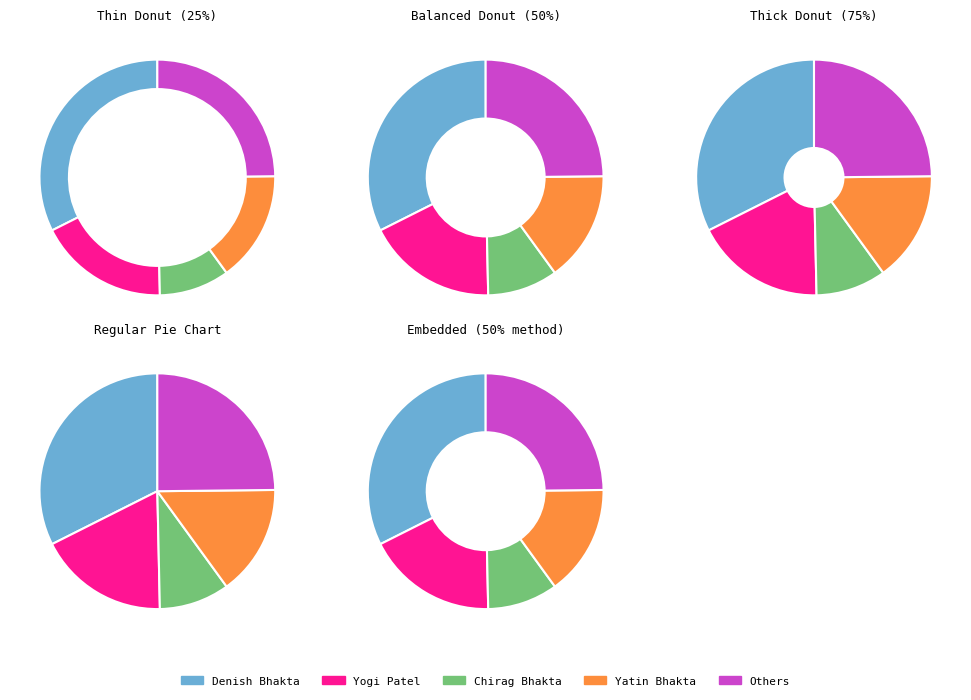

Is Denish Bhakta the majority of the pie?

No